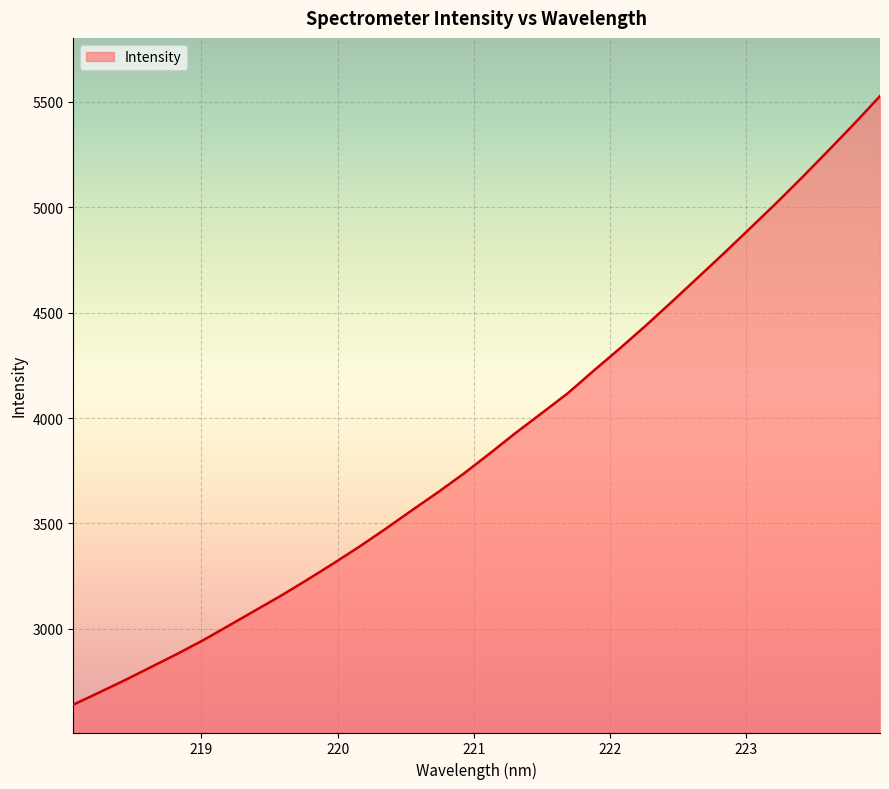

What is the minimum value shown in the chart?

2639.9